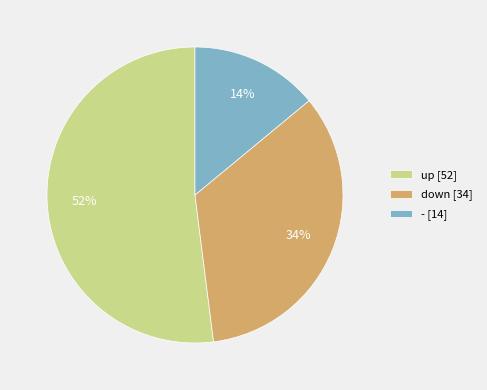

To the nearest percent, what is the difference between the largest and smallest slice percentages?

38%